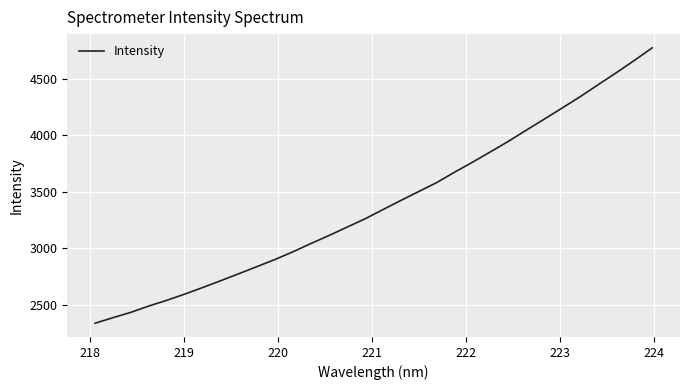

What is the maximum value shown in the chart?

4773.3